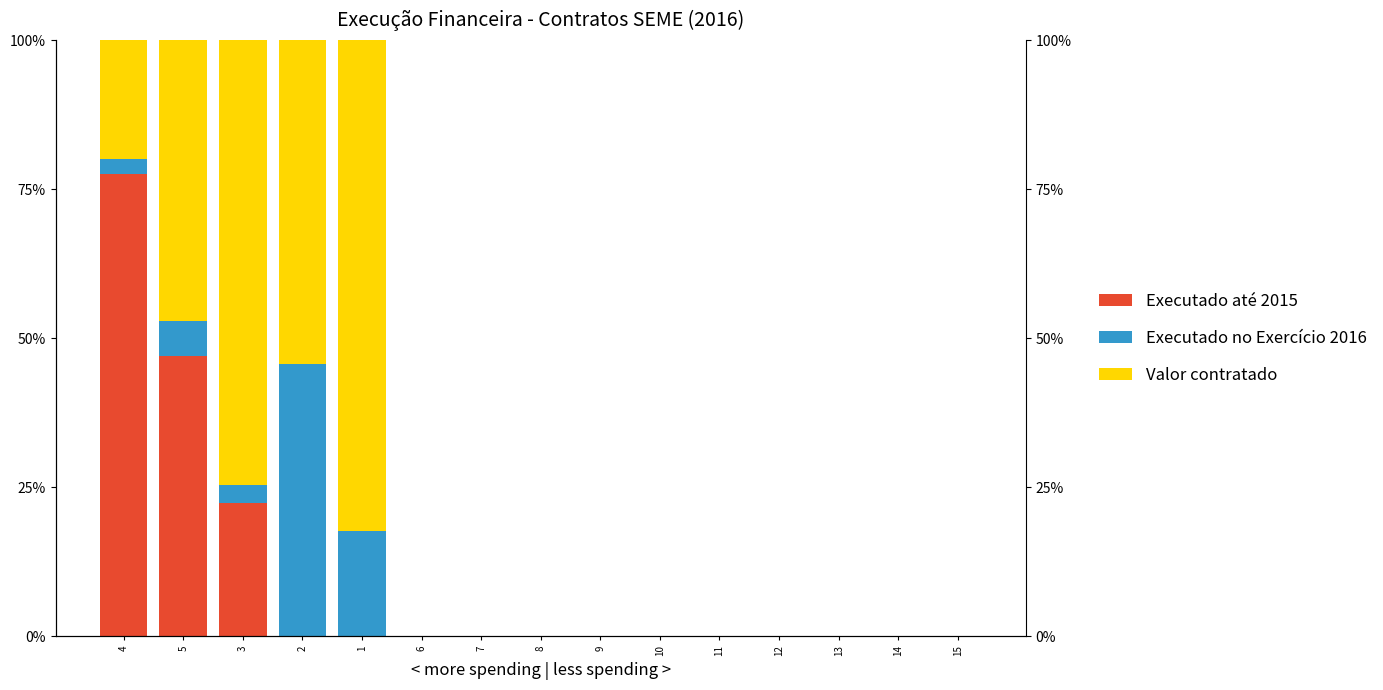

At which category is the sum across all series the highest?

4